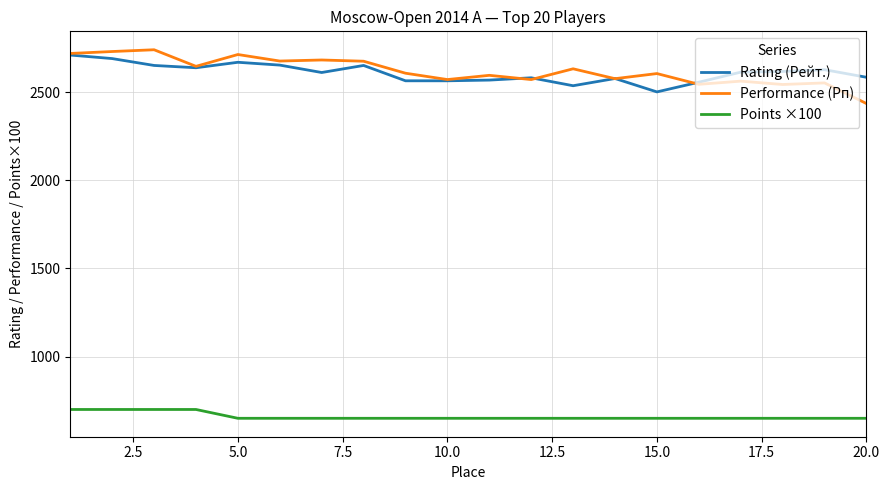

True or false: Points ×100 and Performance (Рп) cross at least once.

False